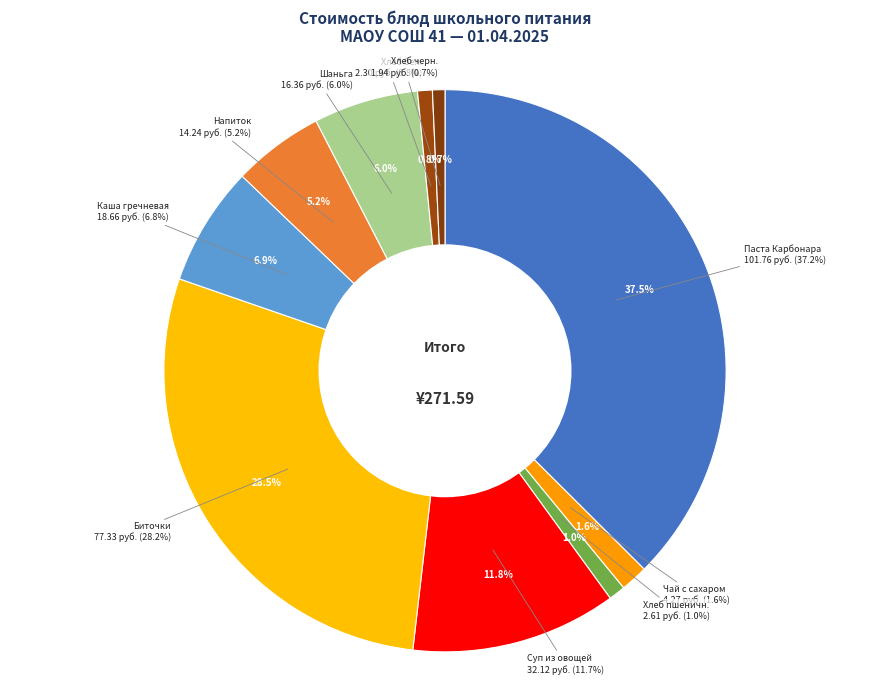

How many segments does this pie chart have?

10